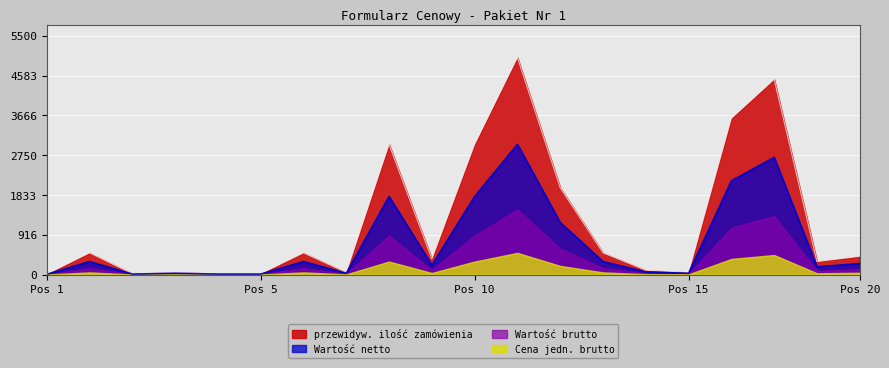

Which series has the widest spread of values?

przewidyw. ilość zamówienia